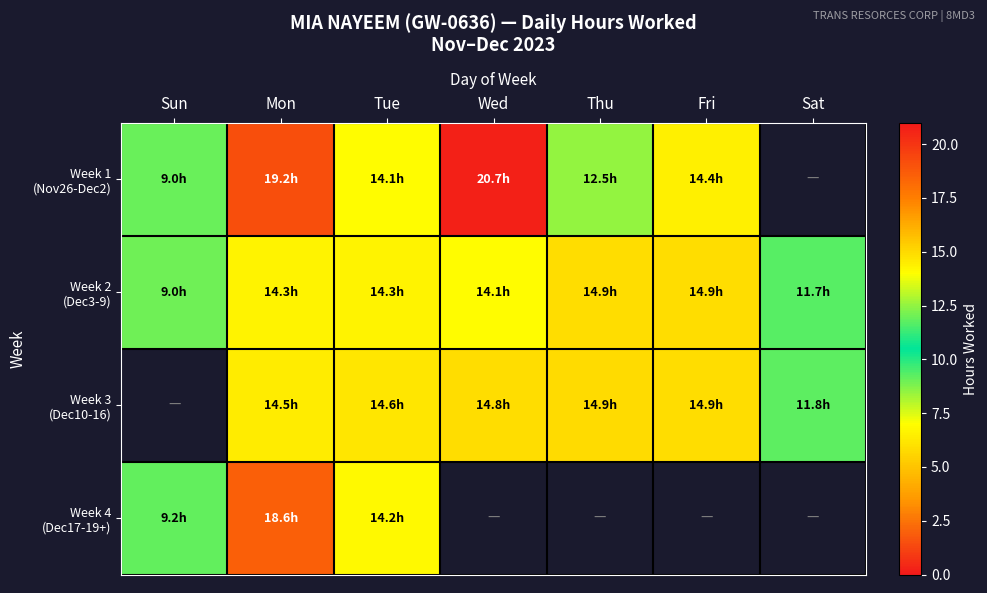

Where does the Week 3 (Dec10-16) series first go above 14?

Mon